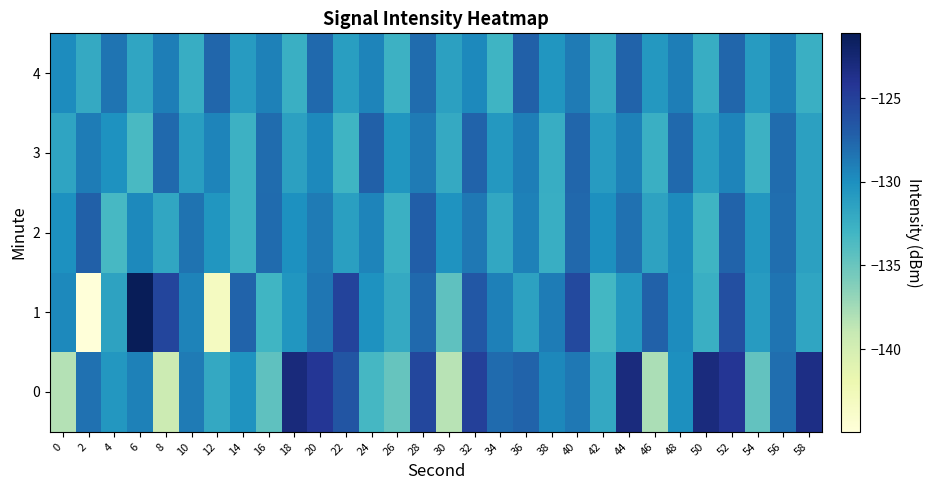

What is the total value across all series at 56?

-641.8